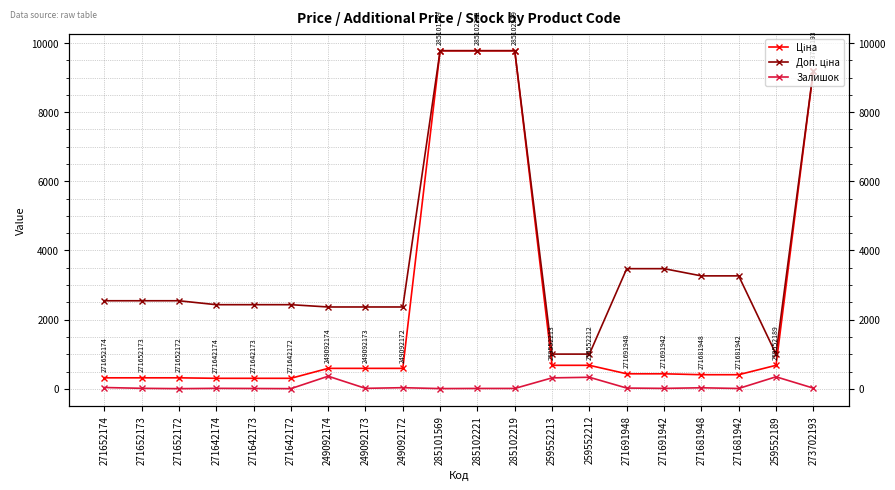

What is the label of the 15th point from the left?

271691948